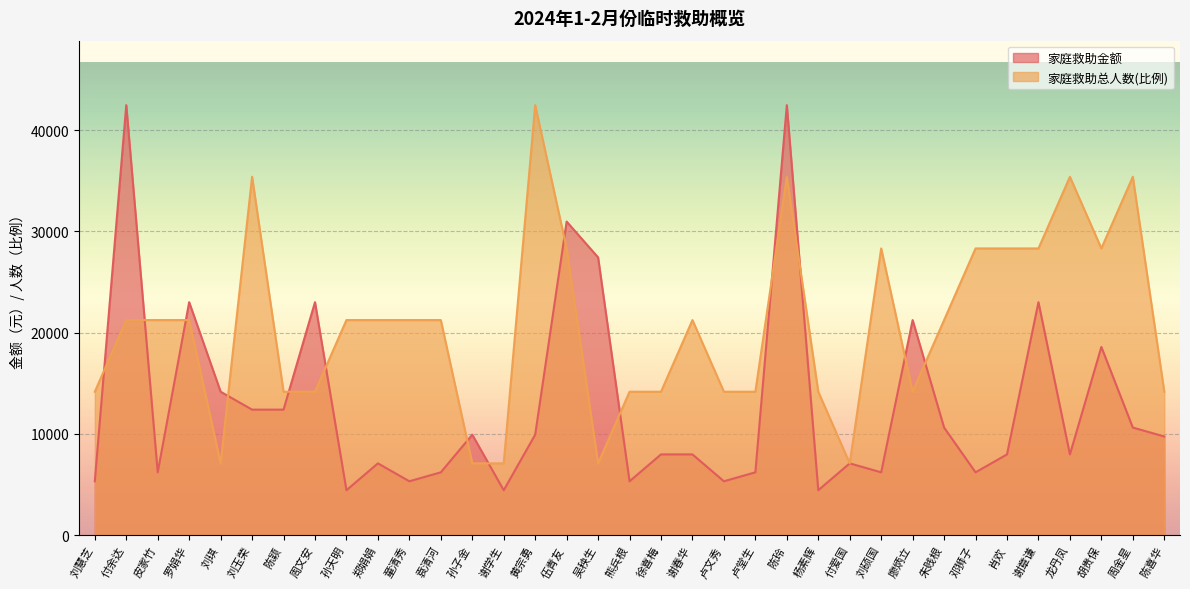

What is the average value of the 家庭救助总人数 series?

20633